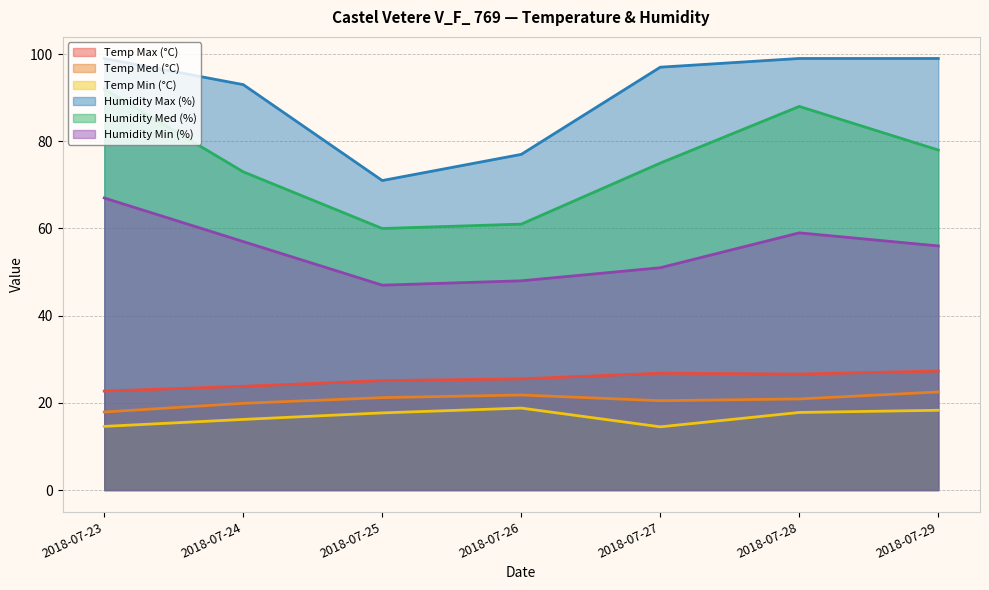

True or false: Humidity Min (%) has a value of 48.0 at 2018-07-26.

True